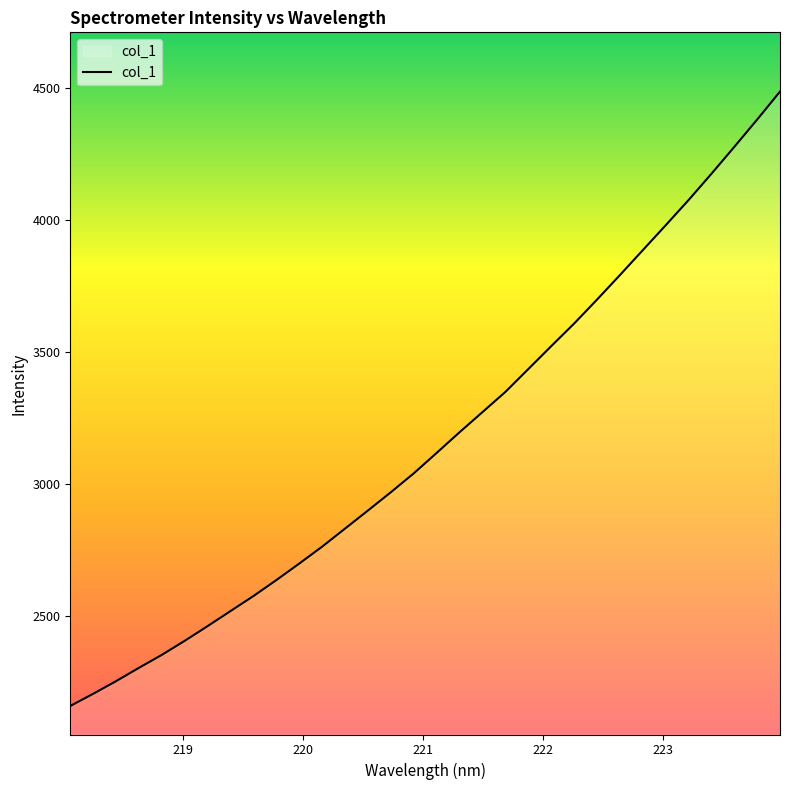

What is the difference between the maximum and minimum values?

2327.5